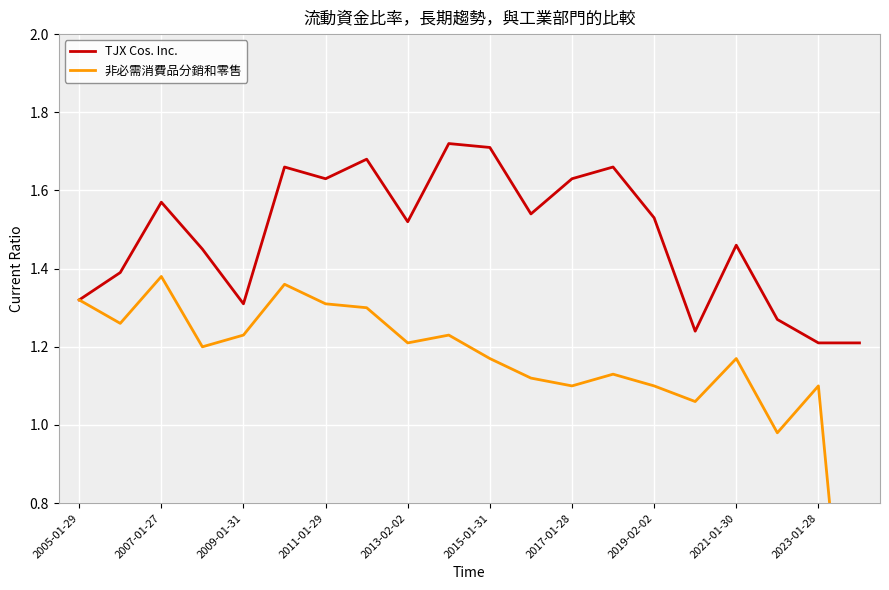

How many data points does each series have?

20